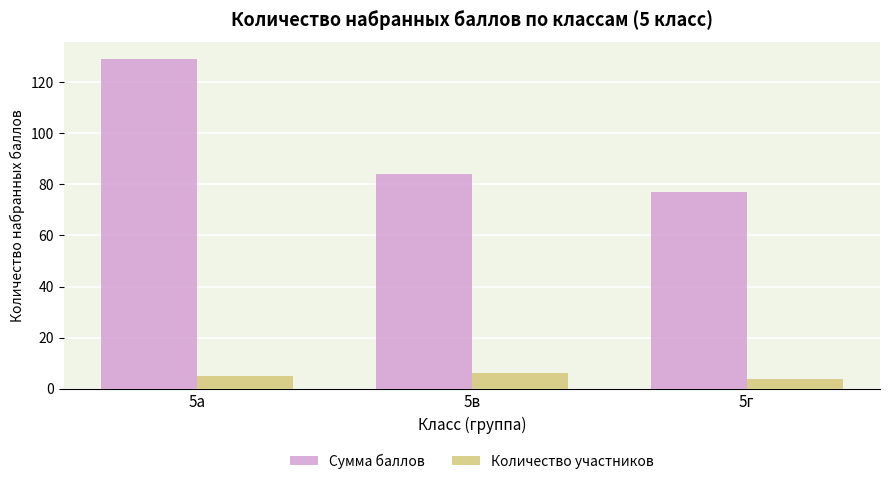

List the series in order of their peak value, highest first.

Сумма баллов, Количество участников